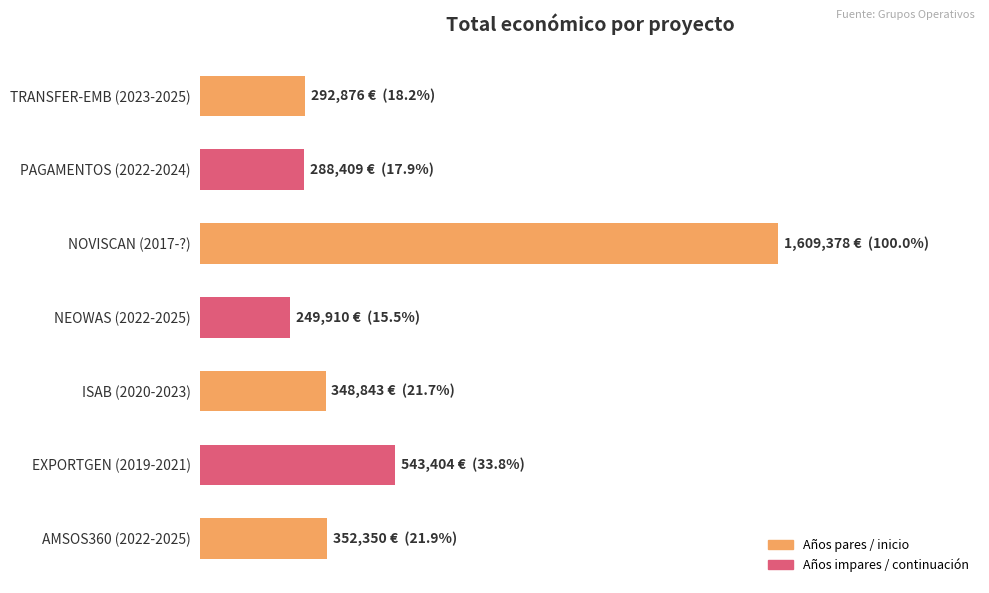

Does the chart contain stacked bars?

No